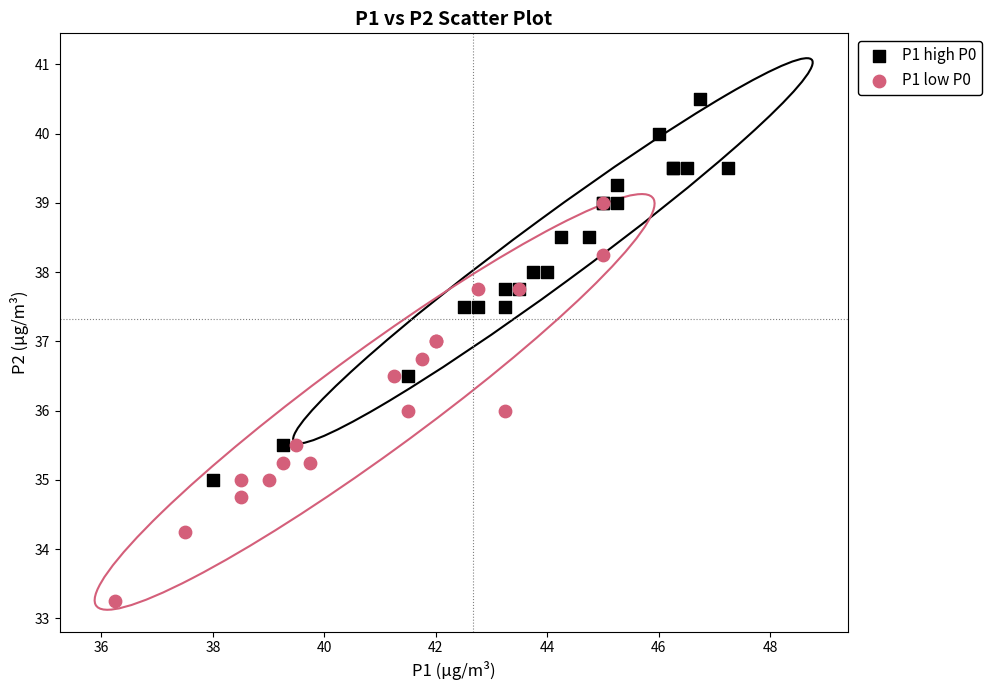

Which series contains the lowest Y value?

P1 low P0